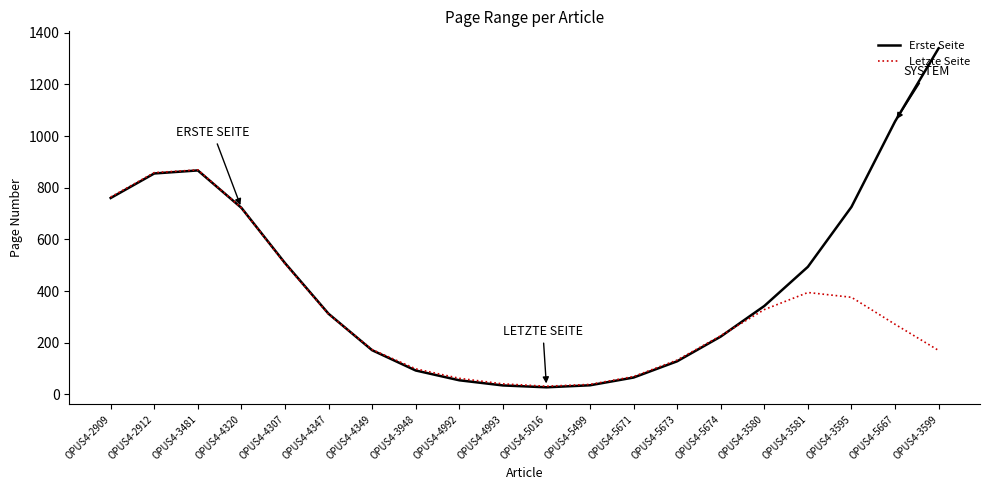

Rank the series by their average value, from highest to lowest.

Erste Seite, Letzte Seite